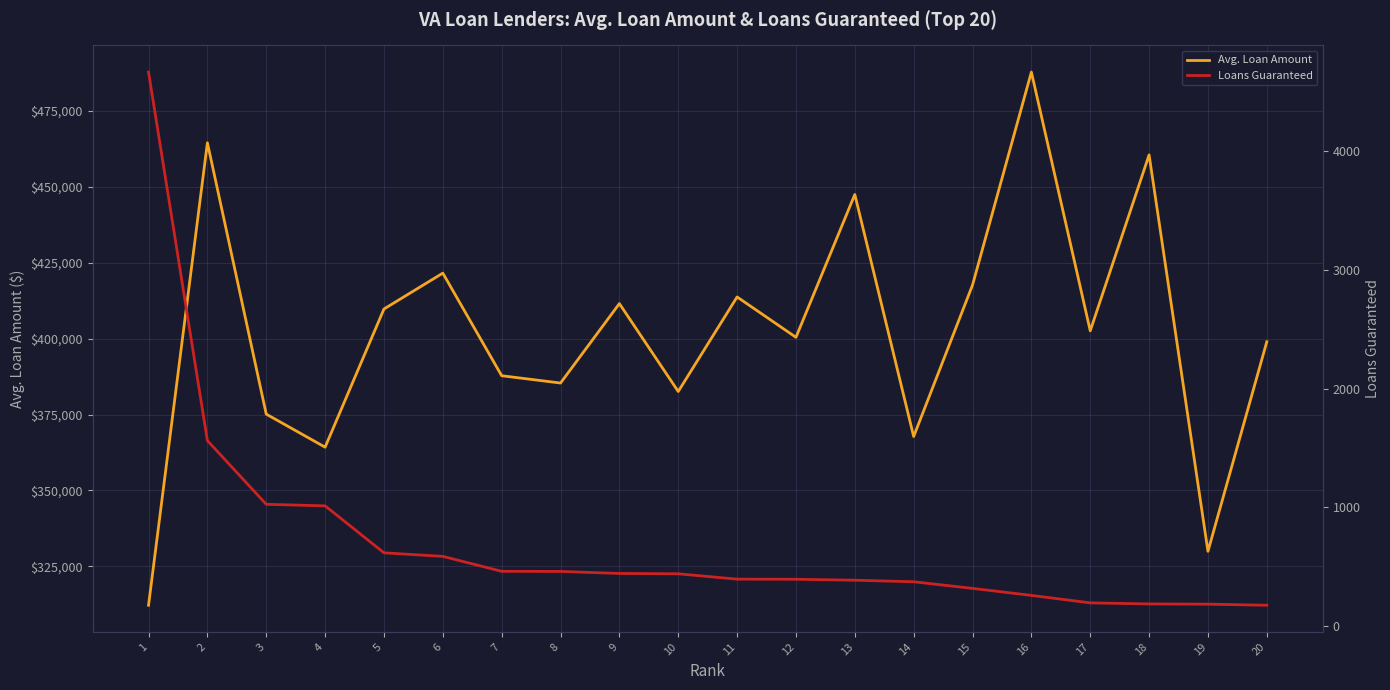

True or false: Avg. Loan Amount has a value of 382609 at 10.

True